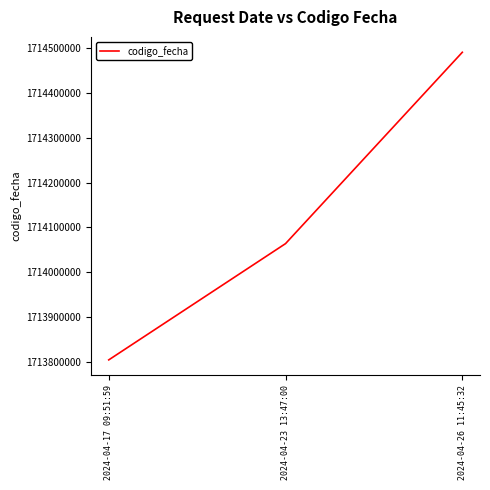

Reading right to left, list all the values displayed in this chart.

2024-04-26 11:45:32=1714490849	2024-04-23 13:47:00=1714063951	2024-04-17 09:51:59=1713804550